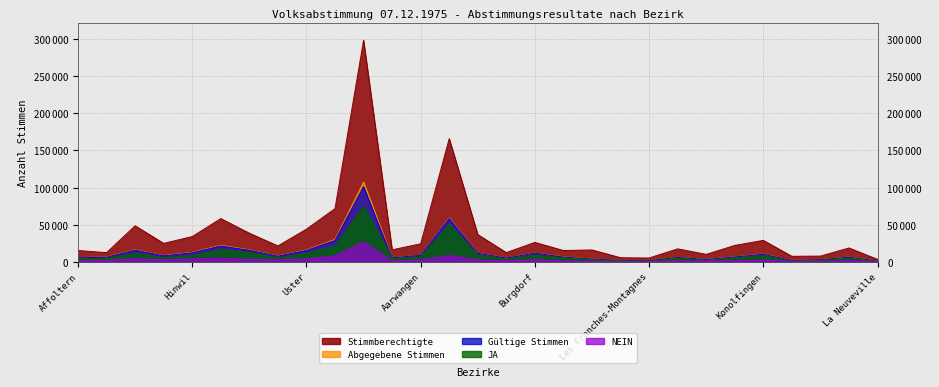

True or false: Gültige Stimmen and Stimmberechtigte intersect in this chart.

False